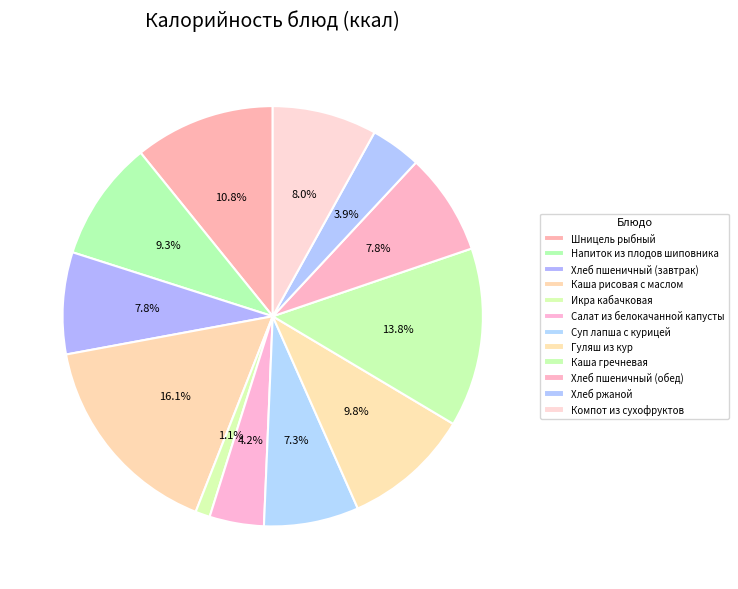

How many segments does this pie chart have?

12